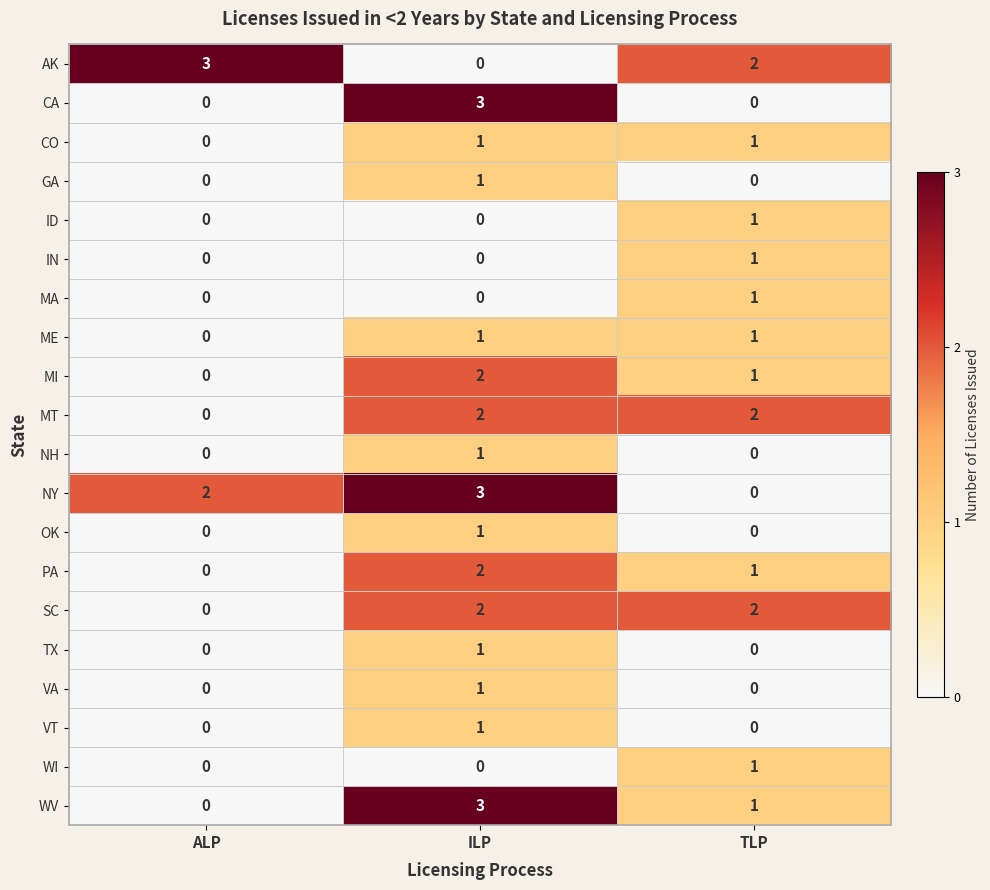

What is the difference between the highest and lowest values at ILP?

3